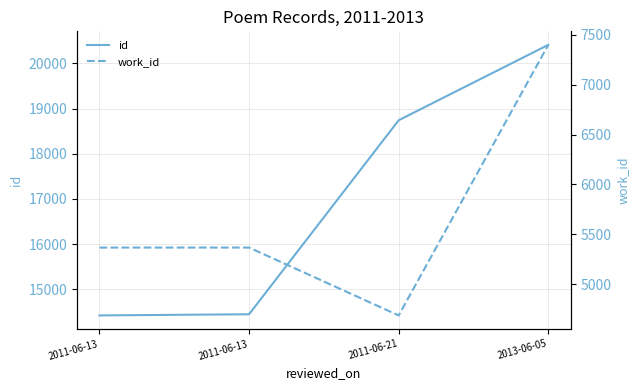

Count the number of categories in the chart.

4